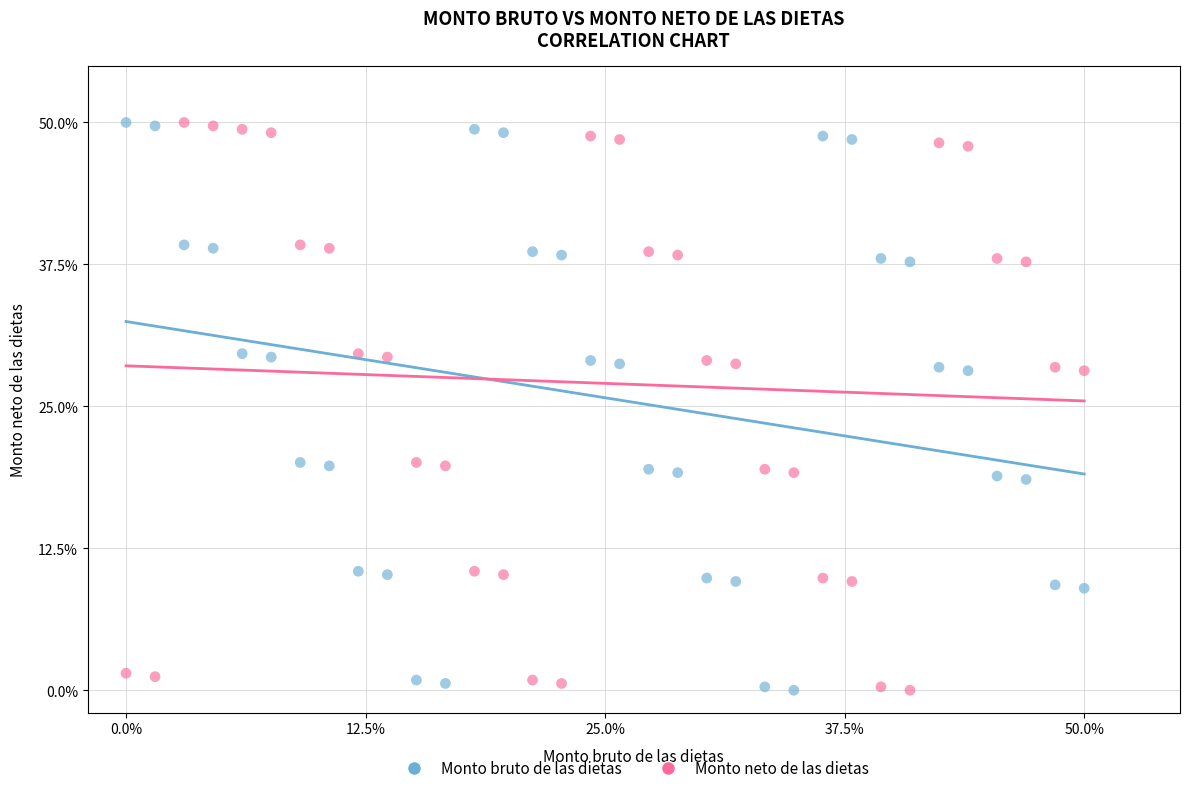

What are all the series names shown in the legend?

Monto bruto de las dietas, Monto neto de las dietas